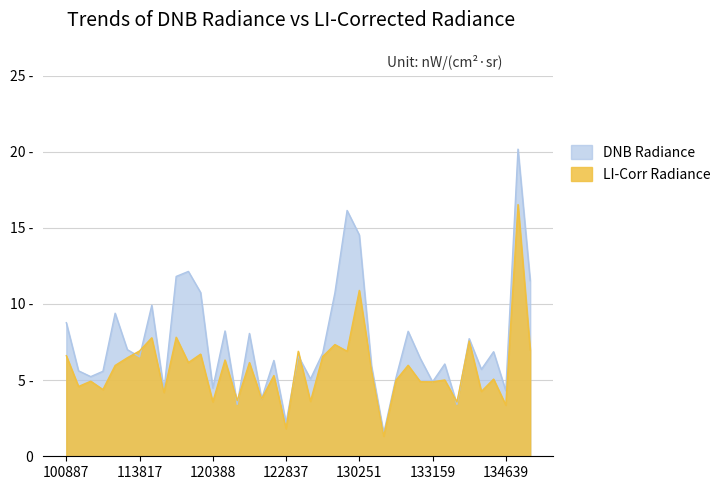

How many intersections are there between rade9_dnb_licorr and dnbrad?

8